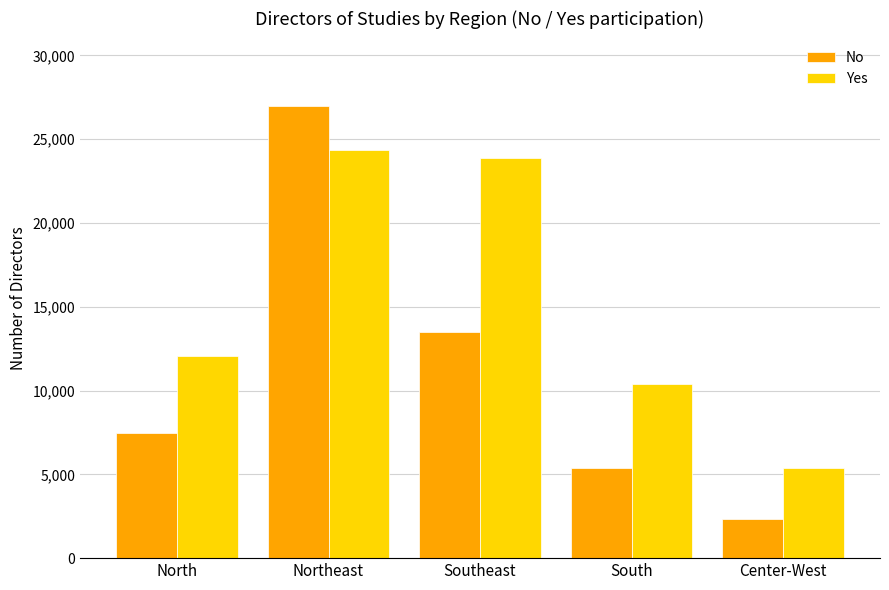

Between Northeast and Southeast, which series saw the biggest shift?

No